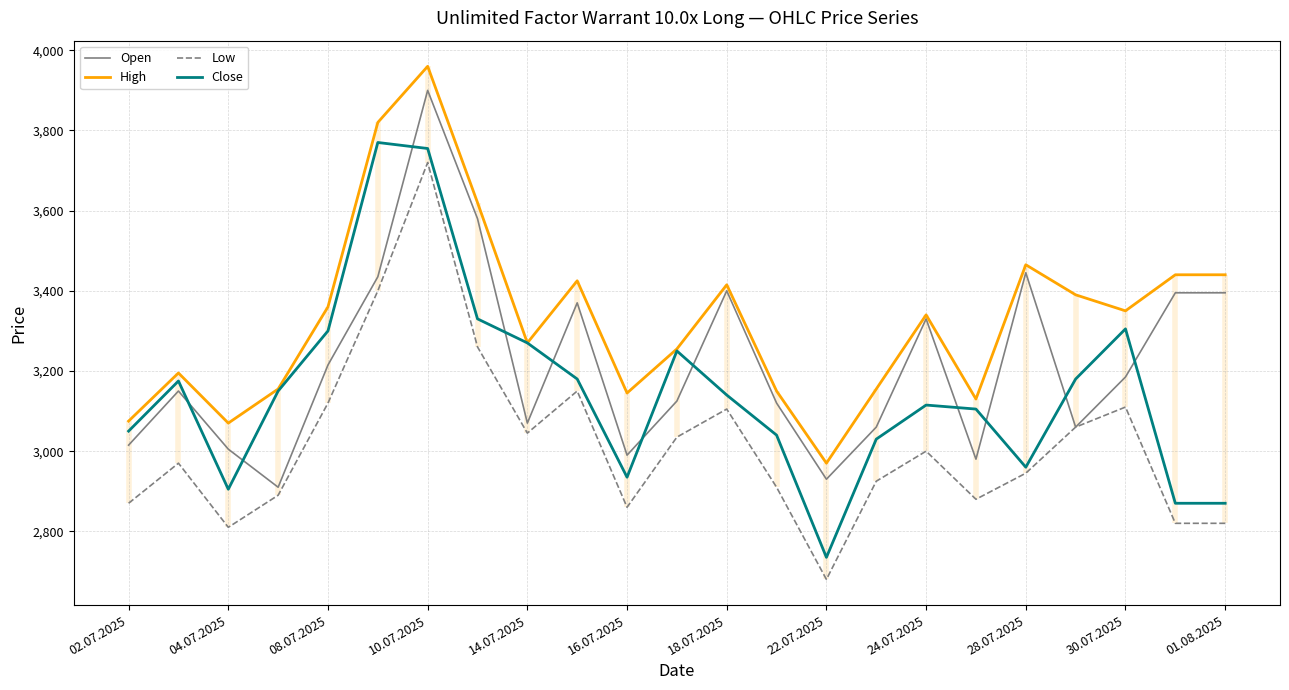

True or false: Close and Open cross at least once.

True